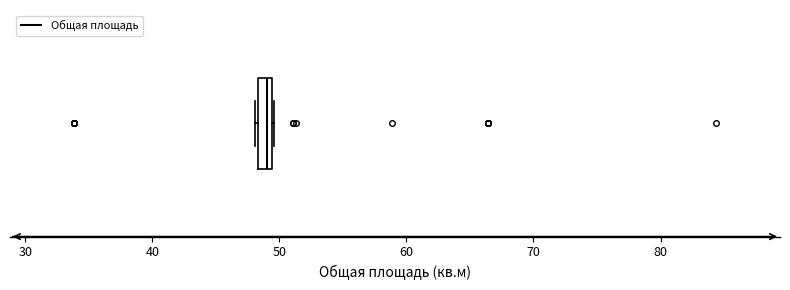

Where is the right edge of the box on the x-axis? The values are not printed on the chart, so give them approximately, as read against the axis.

49